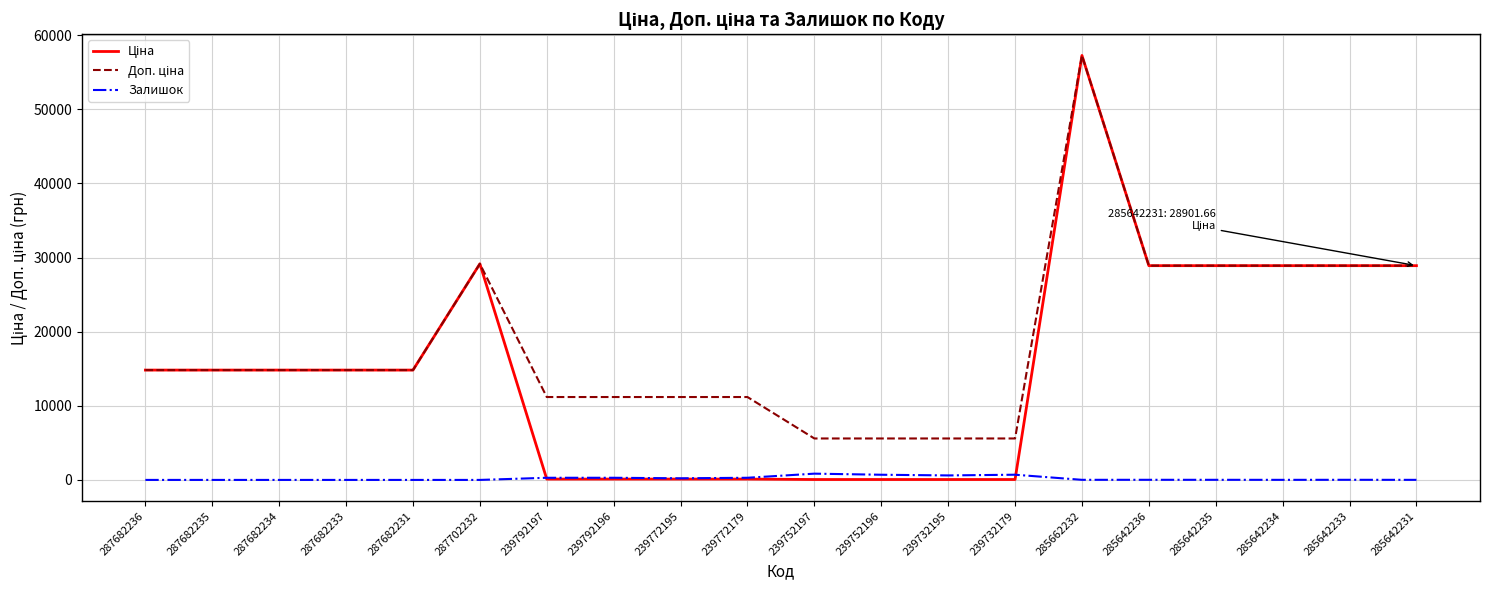

At which category is the sum across all series the highest?

285662232